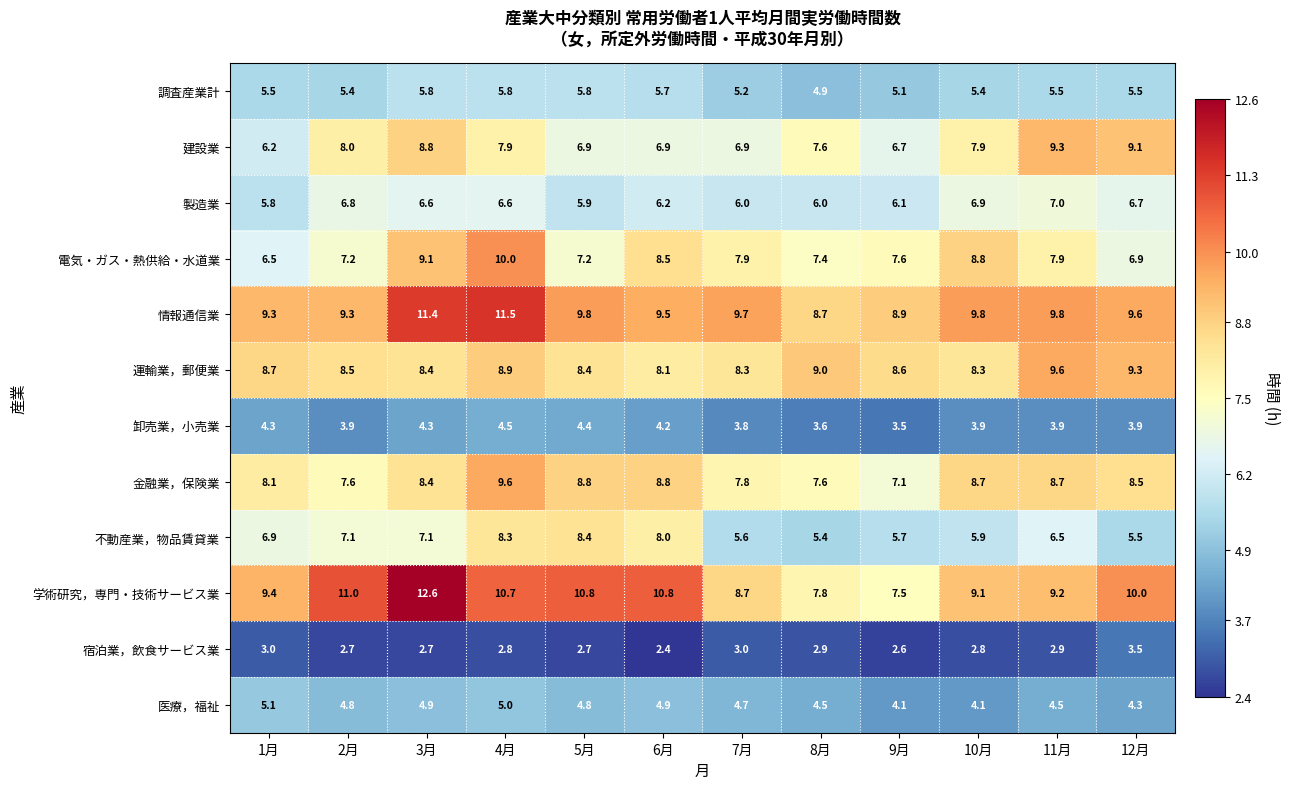

What is the approximate value of 学術研究，専門・技術サービス業 at 11月?

9.2